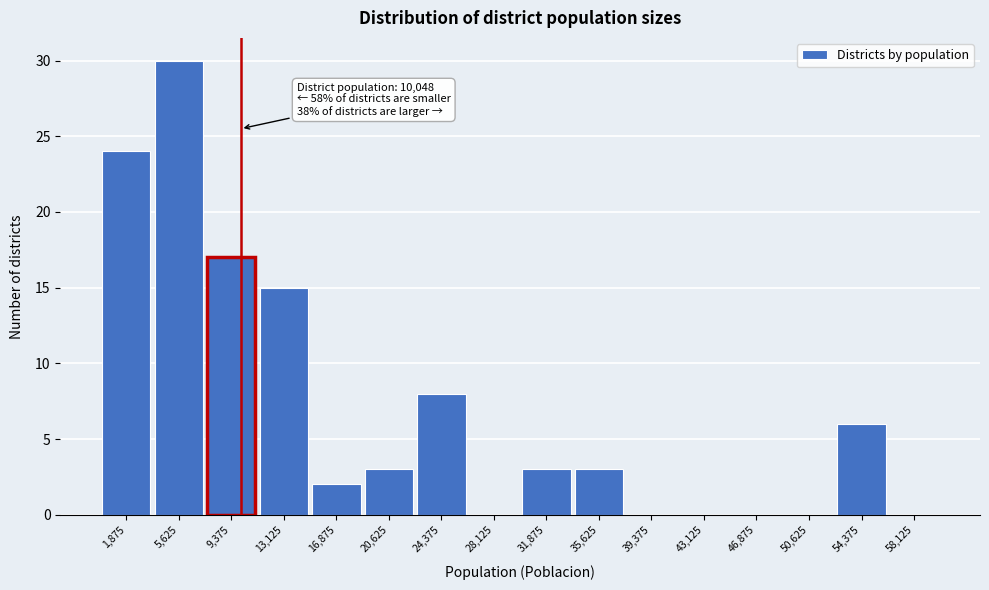

Over which range of the x-axis is the bar tallest?

3750 to 7500